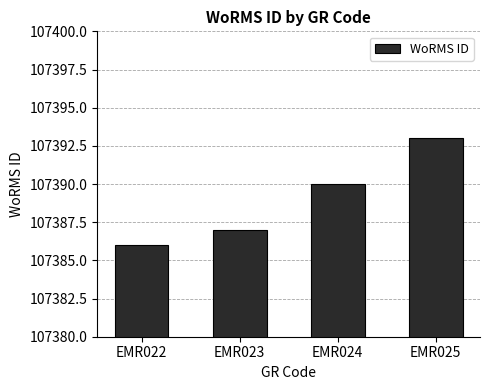

List the labels in order of value, largest first.

EMR025, EMR024, EMR023, EMR022